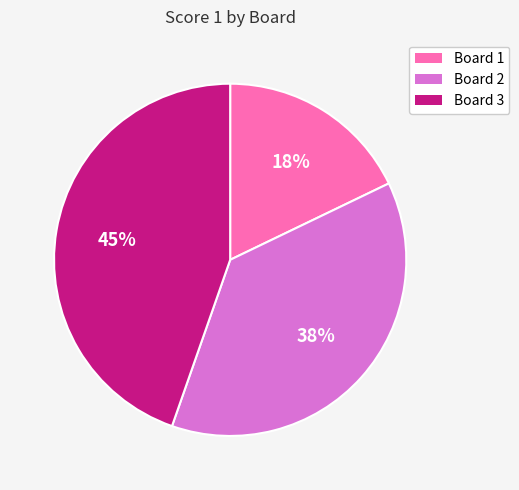

Which slice is the smallest?

Board 1